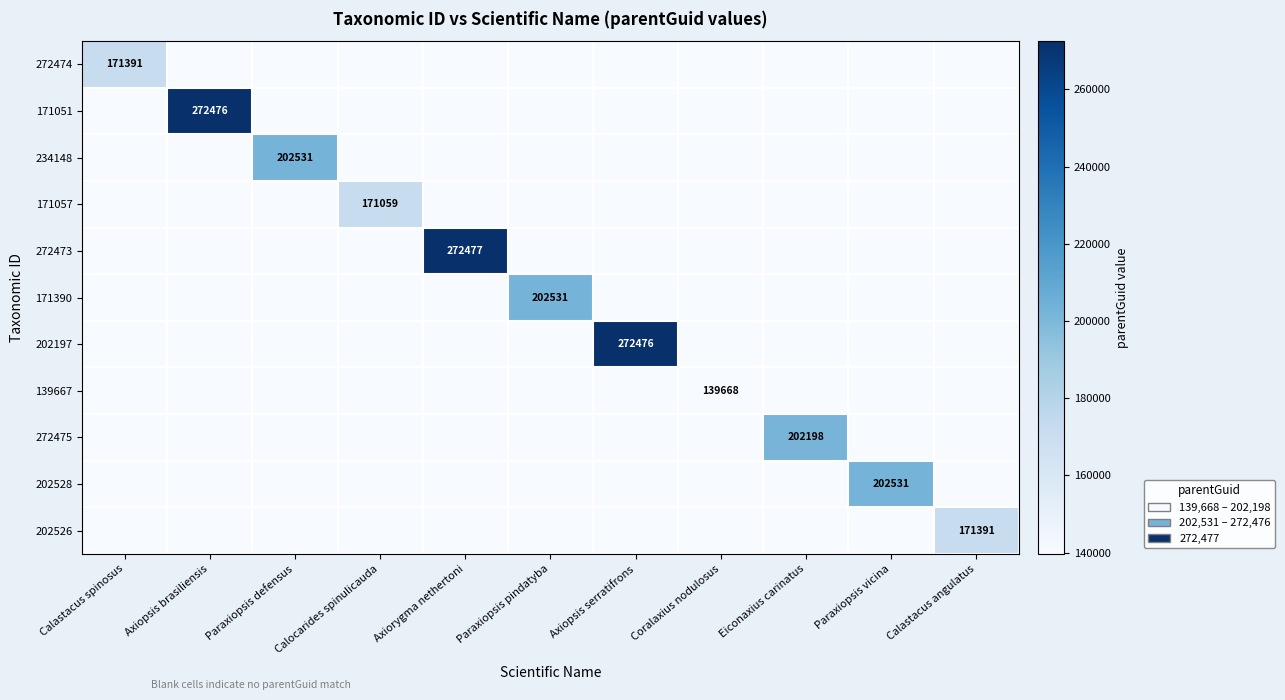

At how many categories does at least one series exceed 162427?

10